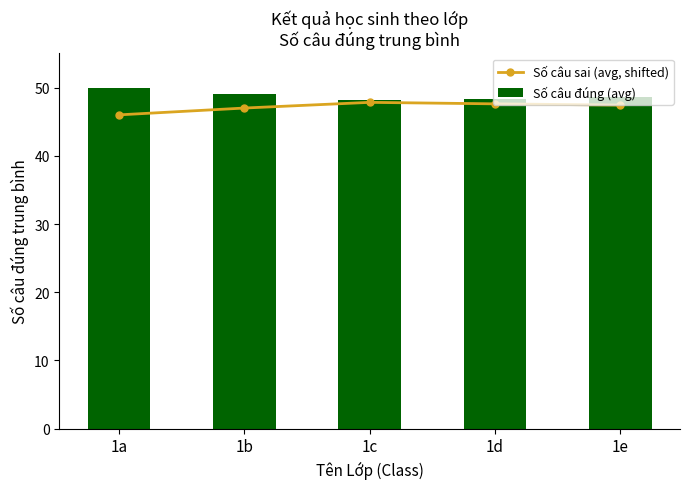

What is the total value across all series at 1b?

96.0